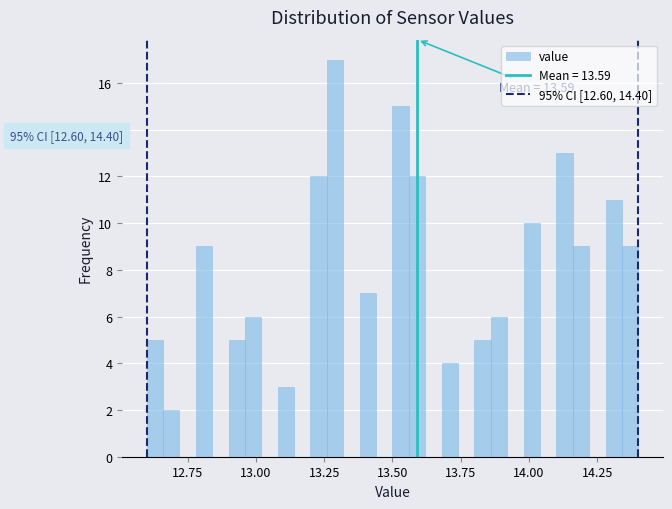

Around what value on the x-axis is the tallest bar? Give the approximate position of its centre, as read against the axis.

13.30